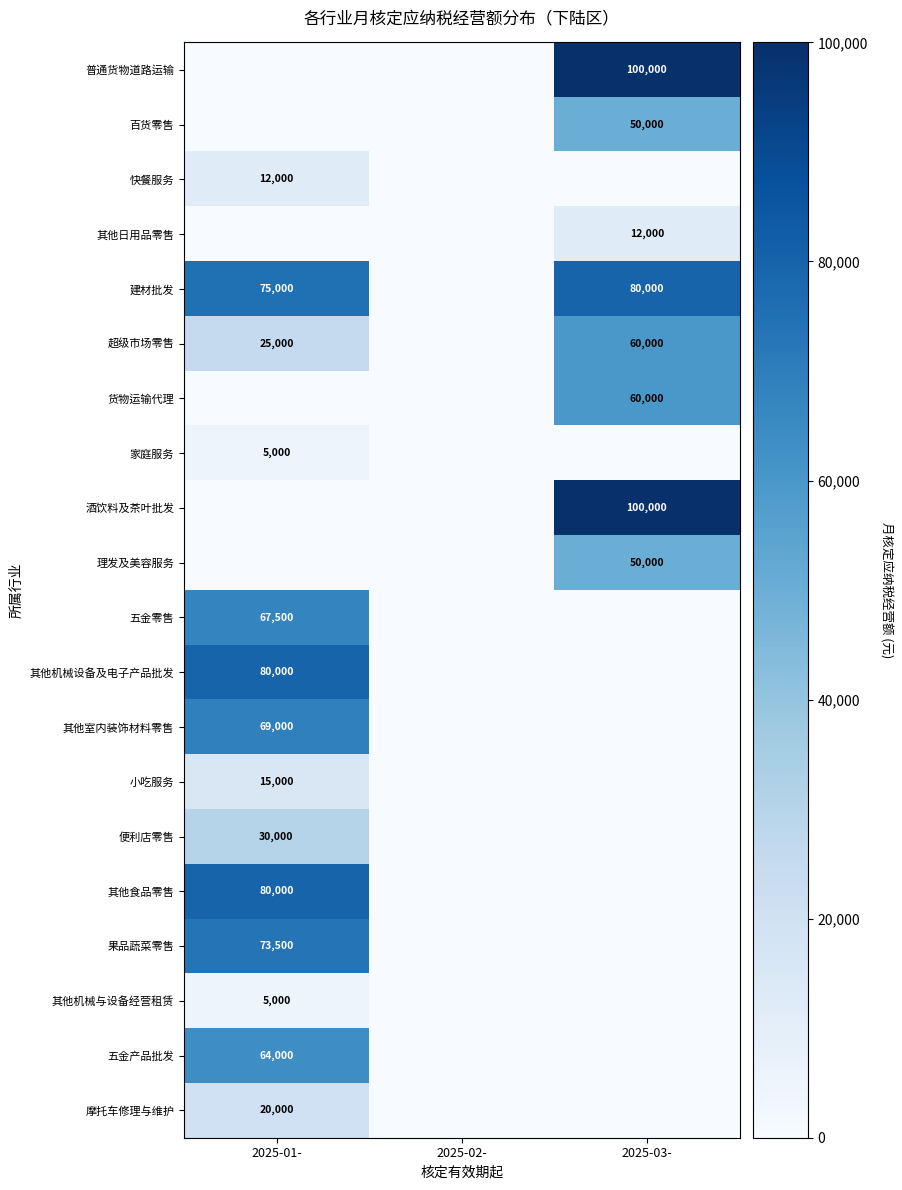

How many distinct data groups are displayed?

20